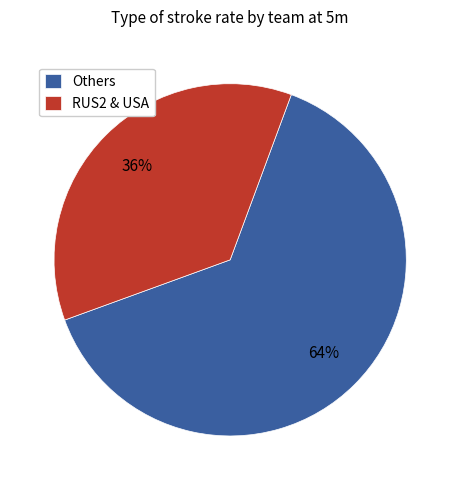

To the nearest percent, what percentage of the pie is RUS2 & USA?

36%